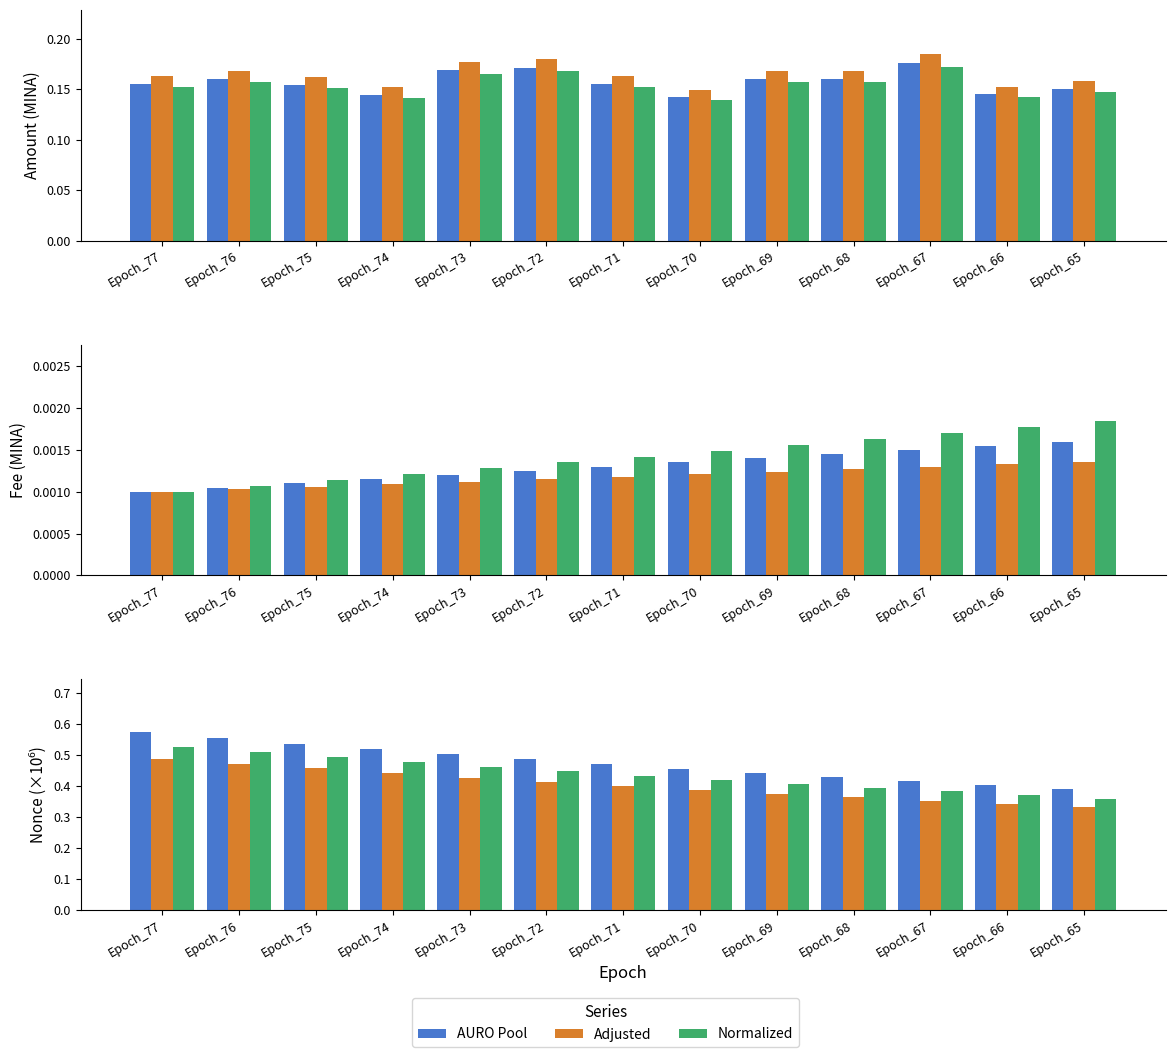

What is the sum of the Amount values at Epoch_73 and Epoch_74?

0.3